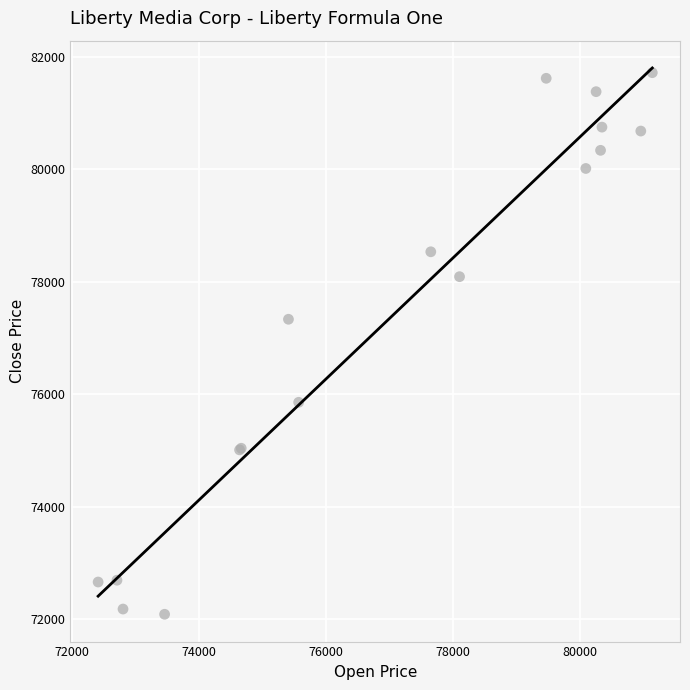

What Y value in the scatter plot is closest to 76903?

77334